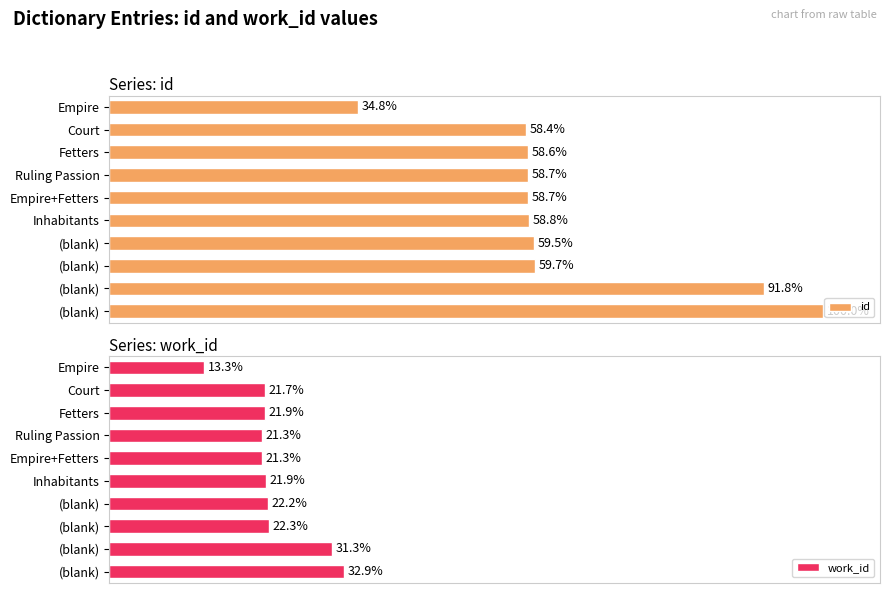

What are all the series names shown in the legend?

id, work_id